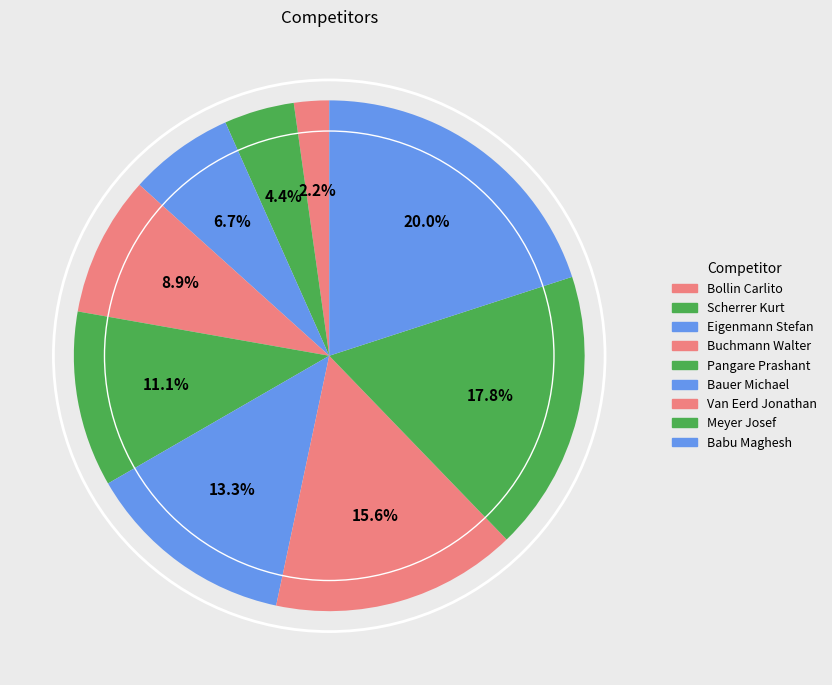

Which slice is the smallest?

Bollin Carlito